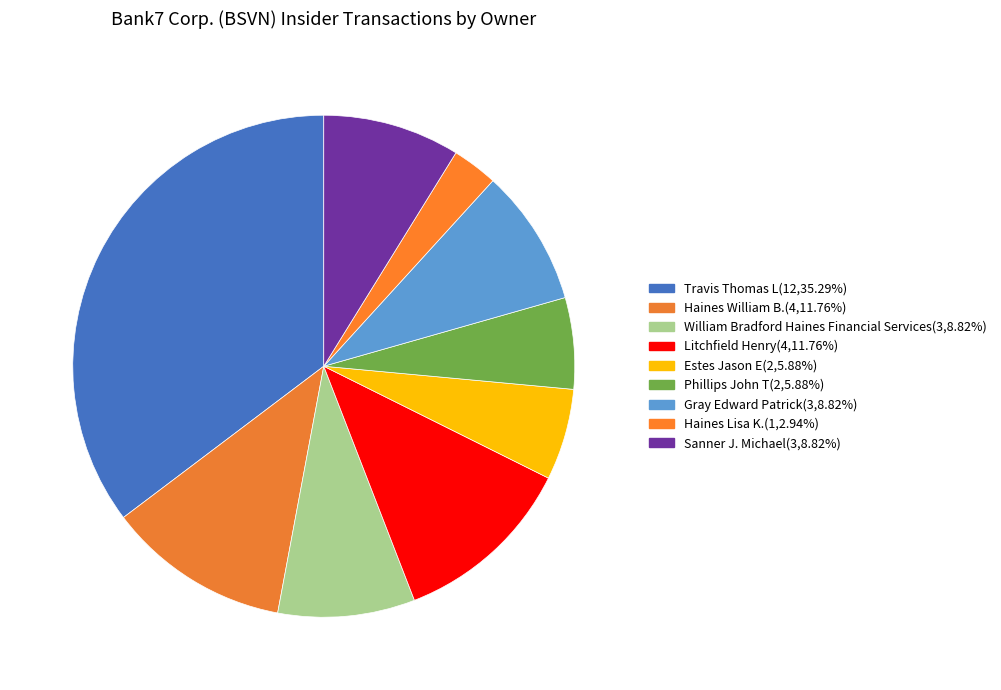

How many slices are in this pie chart?

9